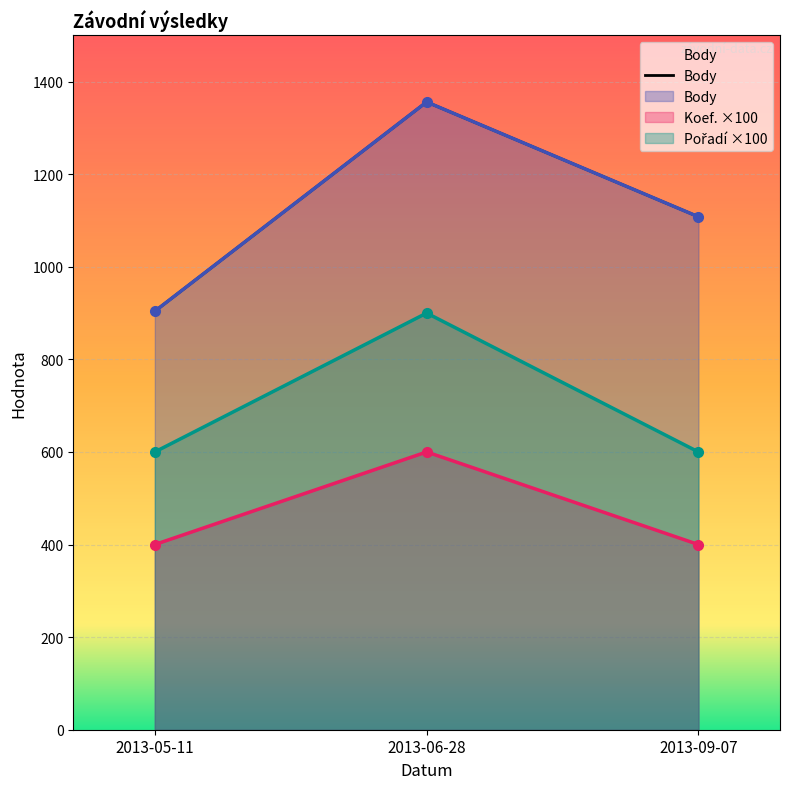

Count the Koef. values in the range 400 to 600.

3